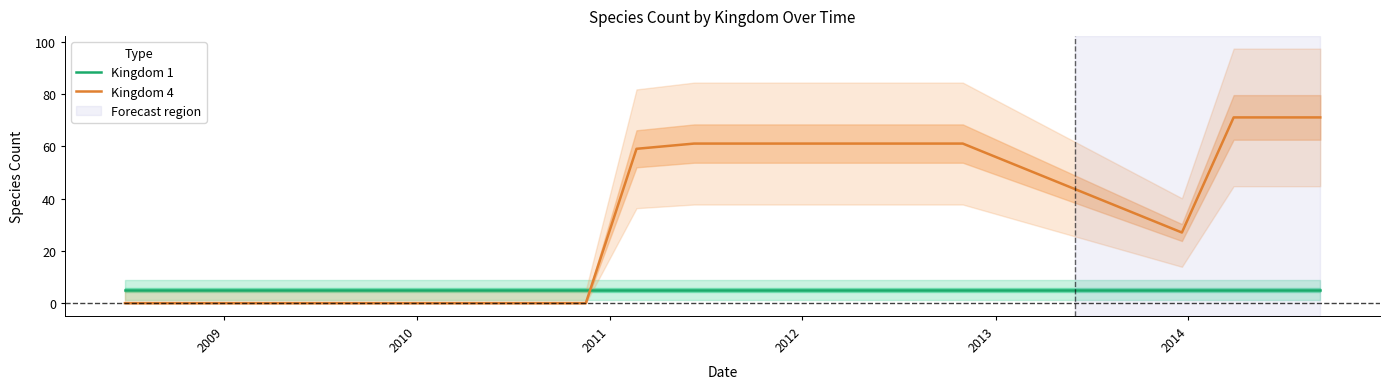

Which series ends up on top after the final intersection of Kingdom 1 and Kingdom 4?

Kingdom 4